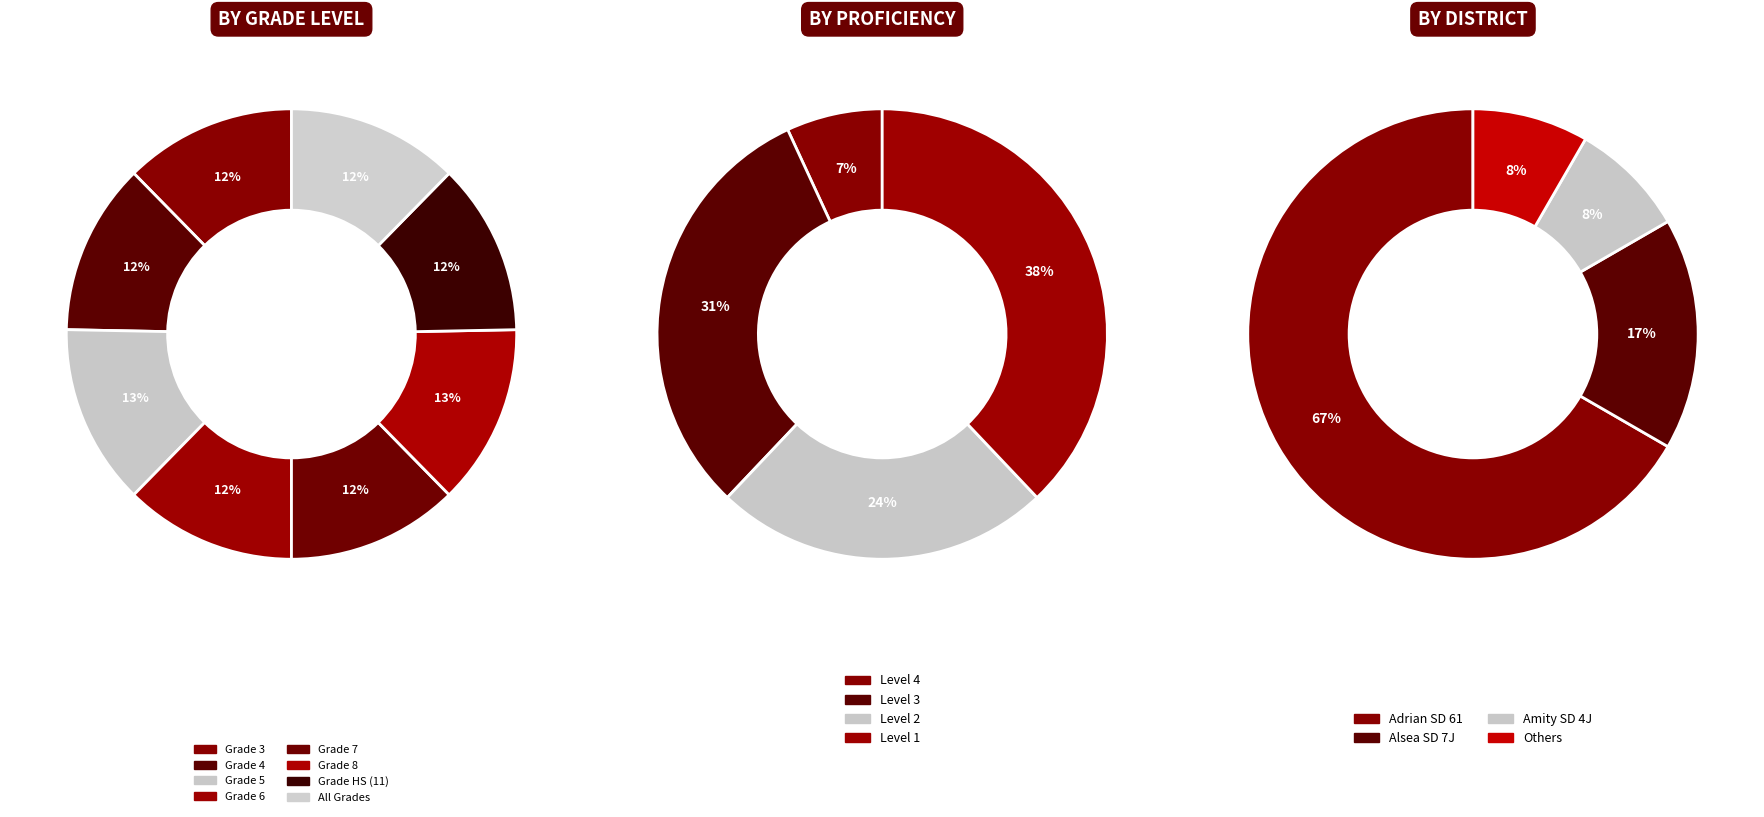

Count the number of slices in the pie.

3